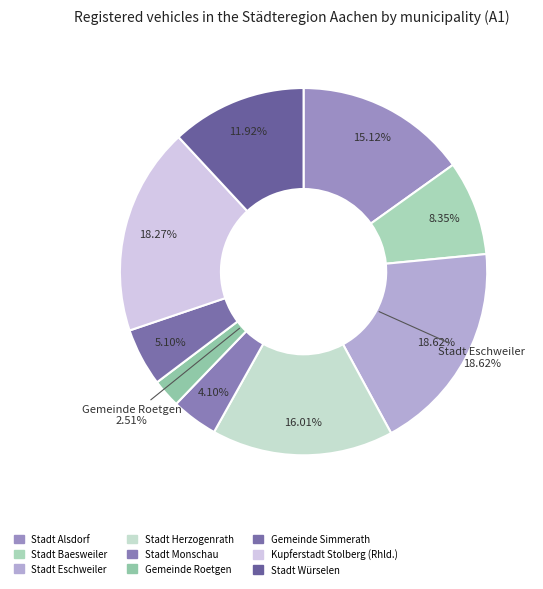

Does any single category account for the majority?

No